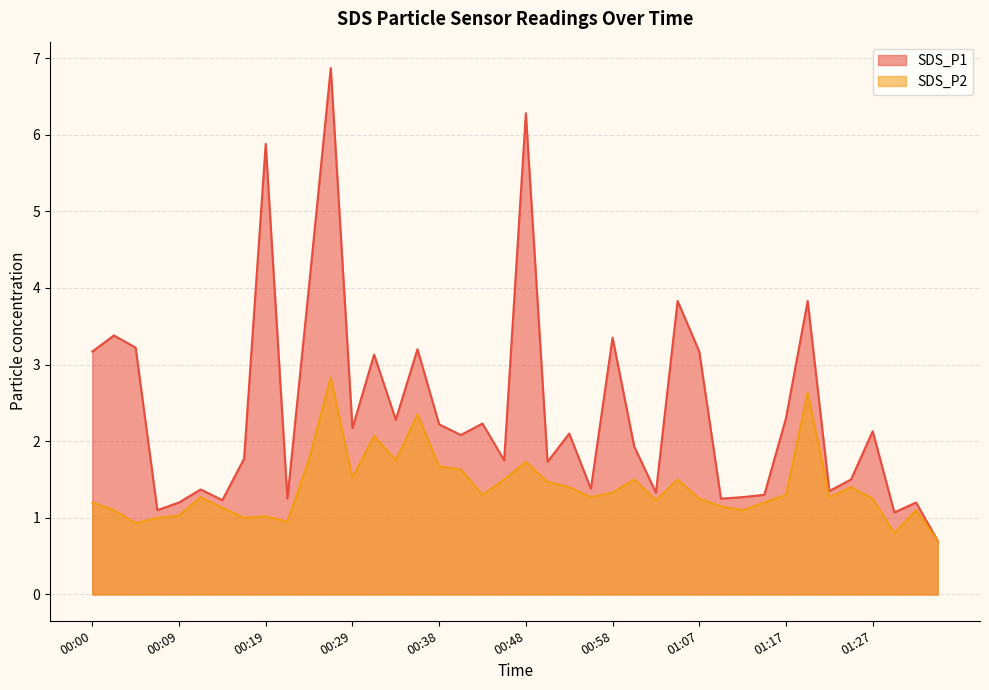

What is the highest value of the SDS_P2 series?

2.8